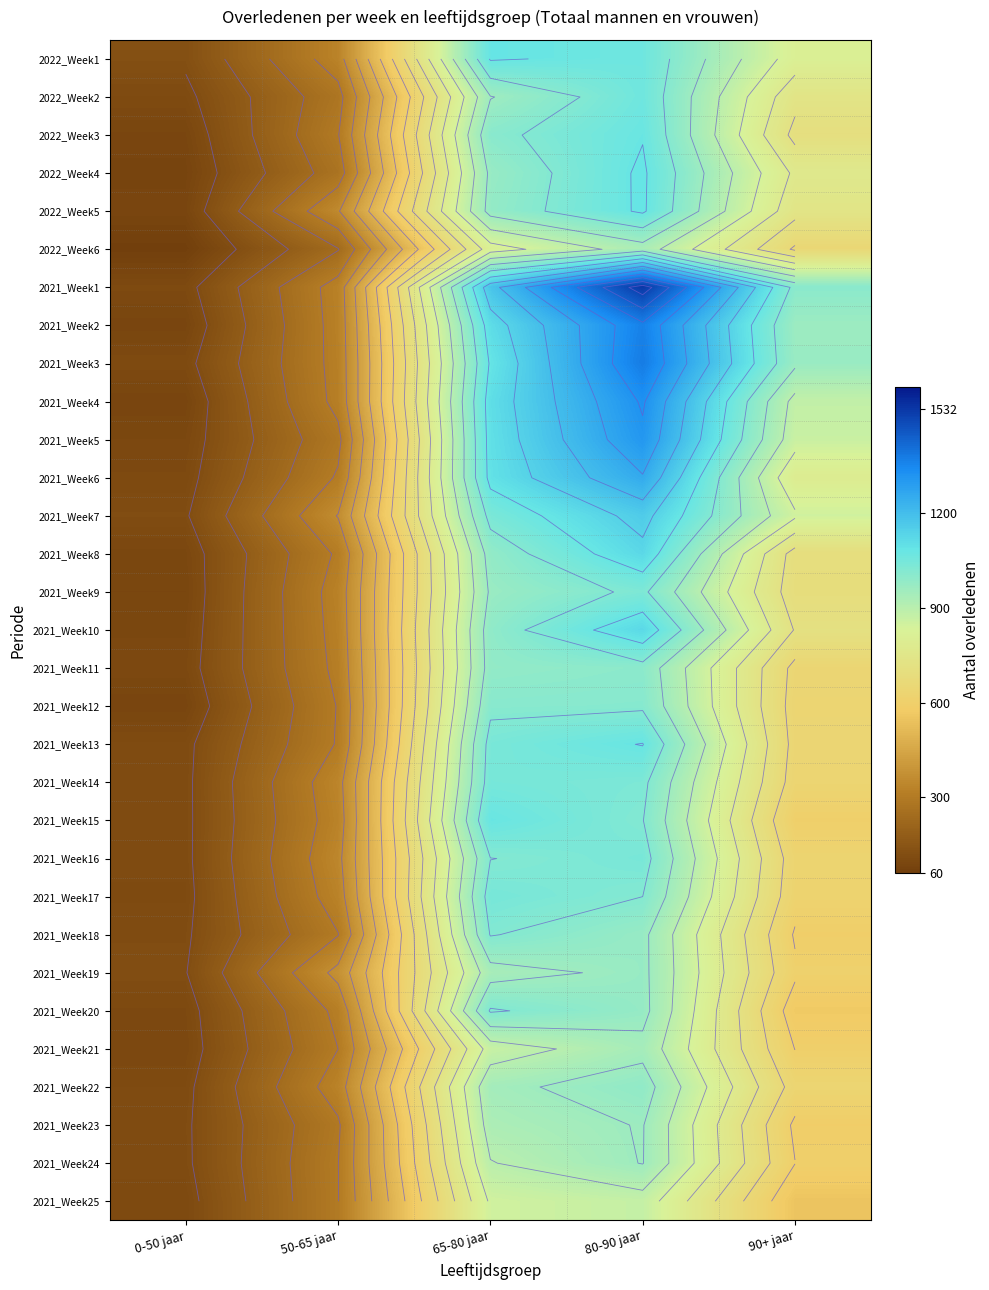

What is the smallest value displayed?

62